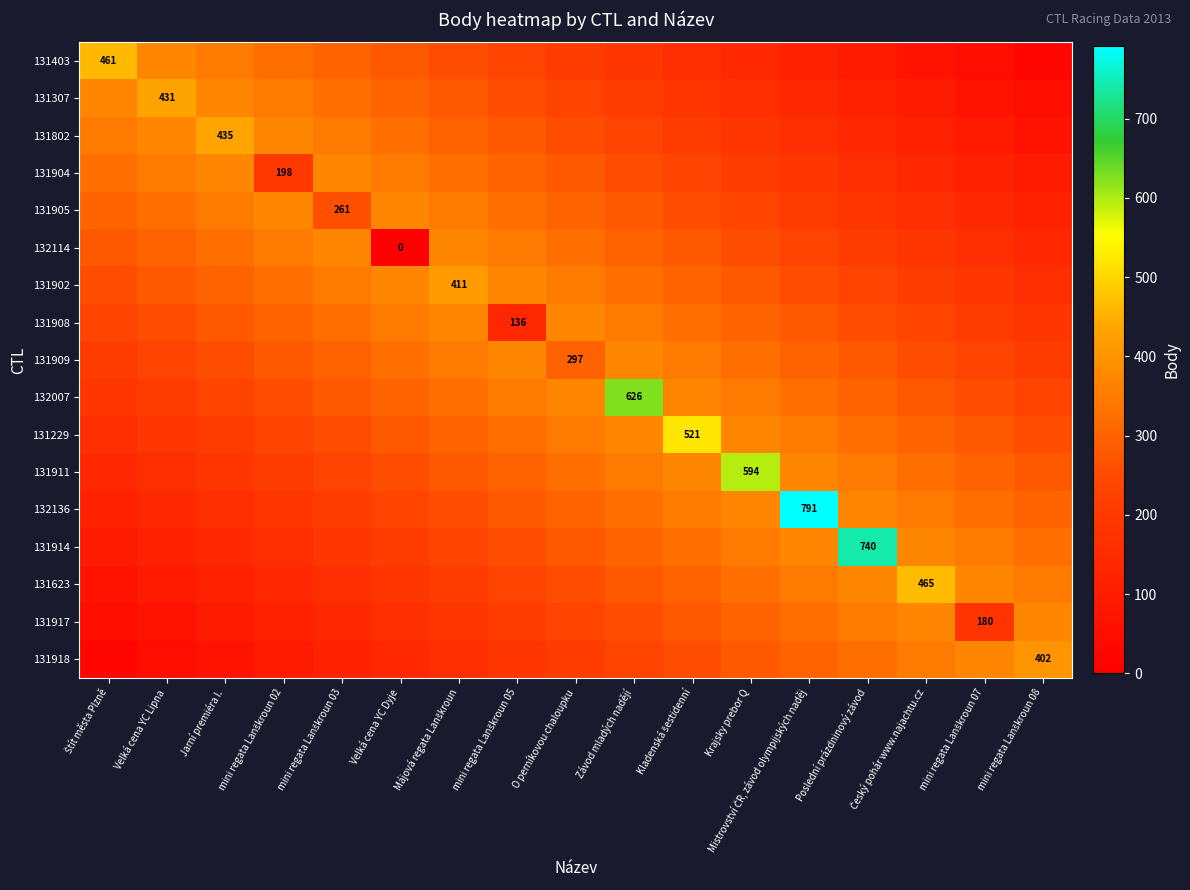

Is it true that 132114 equals 81.1 at Kladenská šestidenní?

False